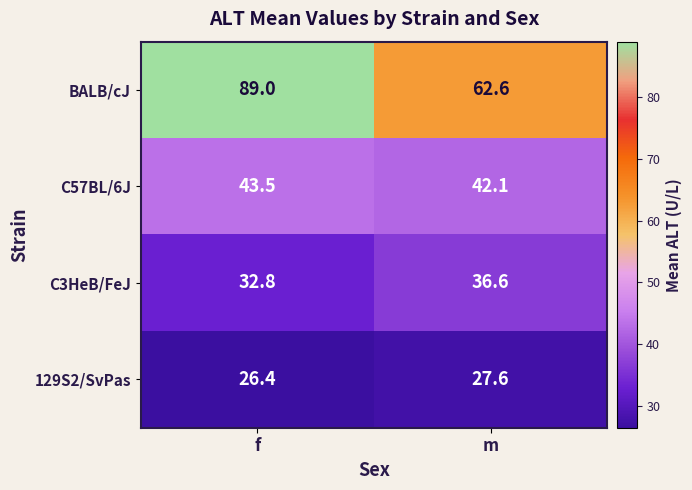

What is the difference between the highest and lowest values at f?

62.6